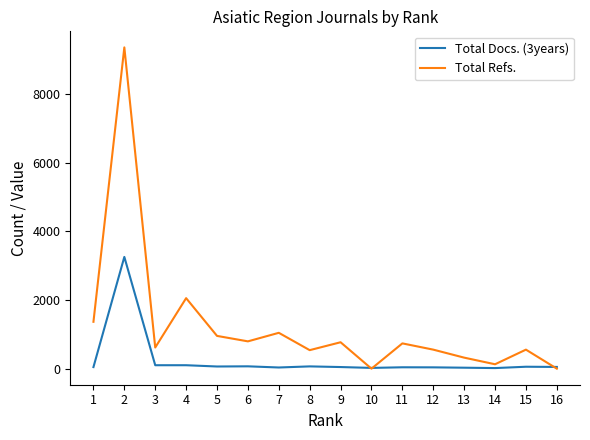

In Total Refs., how many points are lower than both neighbors (excluding endpoints)?

5